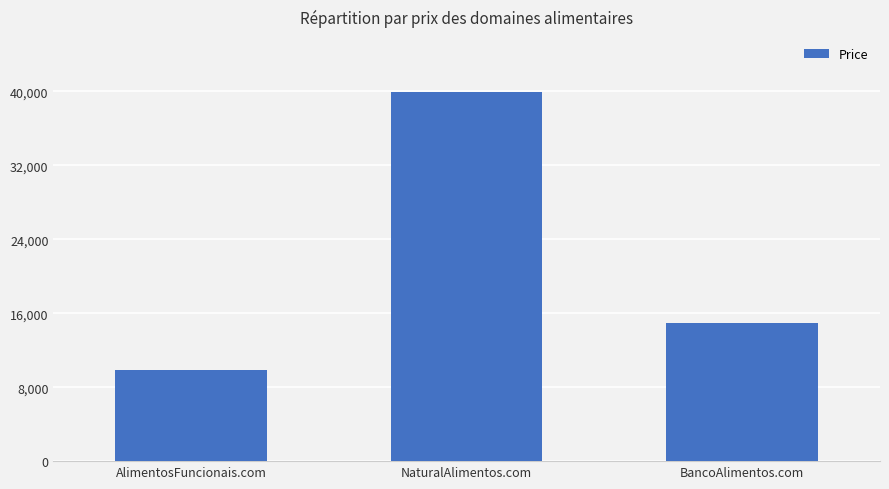

What is the value of the 2nd bar from the left?

39888